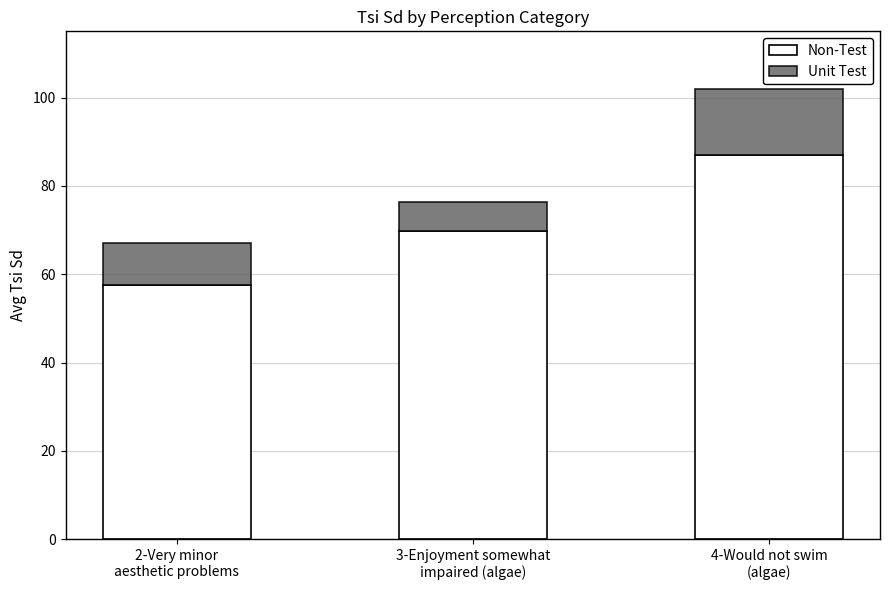

What is the difference between the maximum and minimum values in the Non-Test series?

29.3